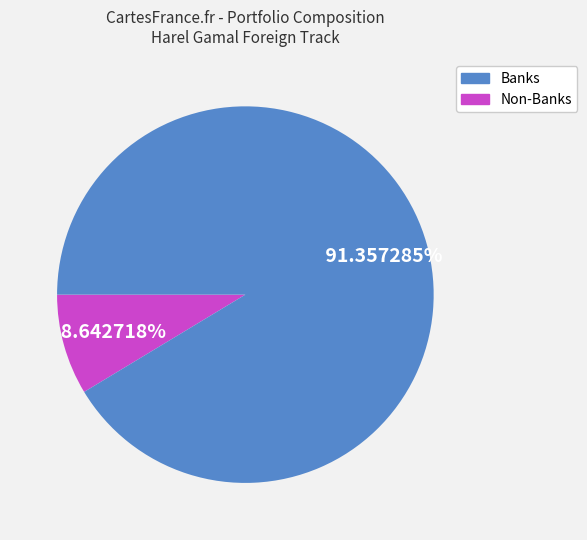

Is there a majority slice in this chart?

Yes